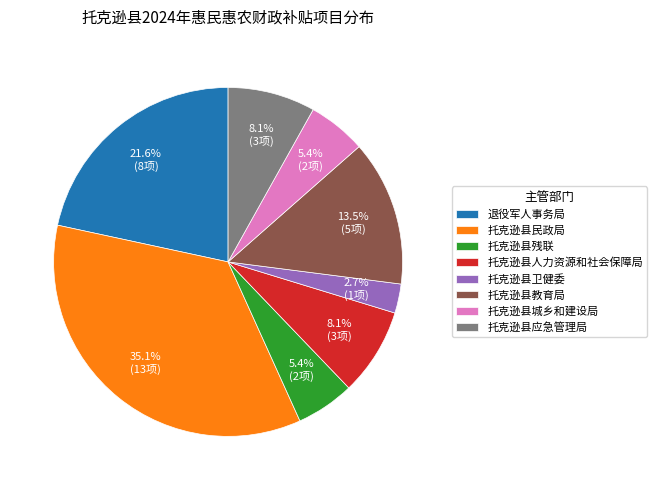

Do 托克逊县应急管理局 and 托克逊县城乡和建设局 together represent more than half of the pie?

No